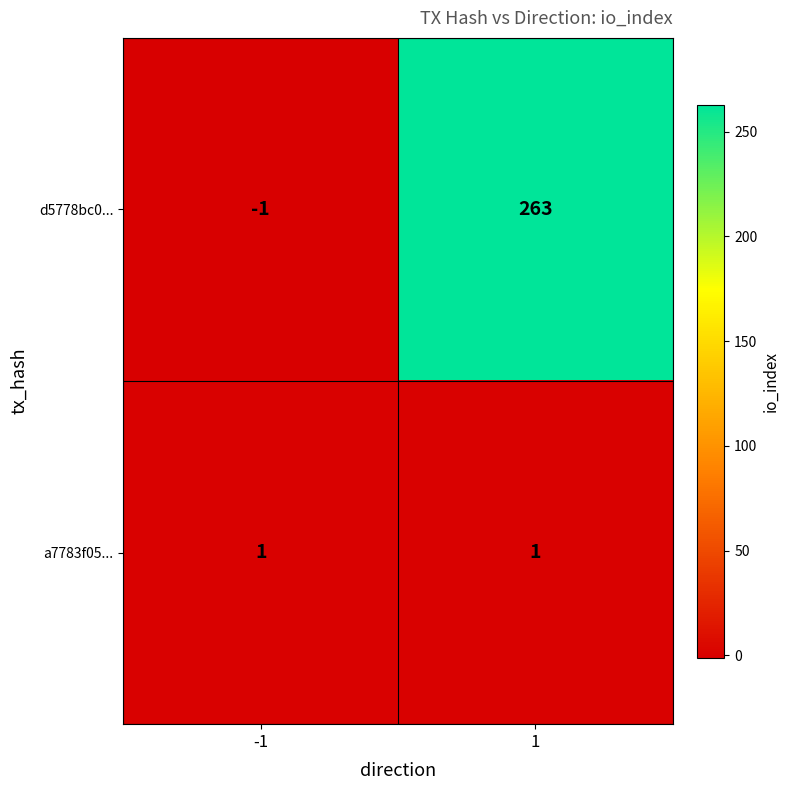

Is it true that a7783f05... equals 0 at 1?

False